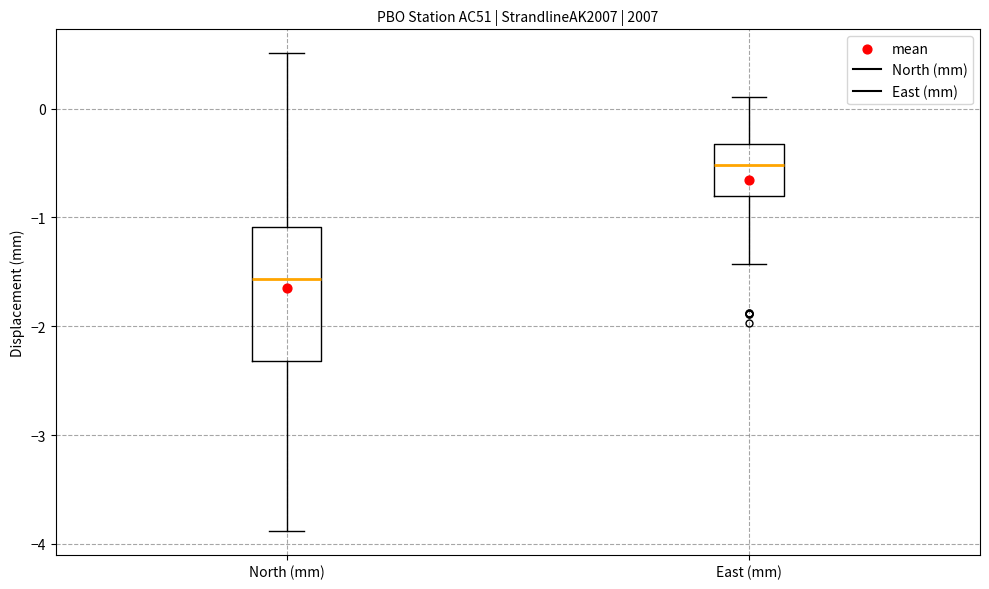

Reading left to right, transcribe this box plot: for each box, give where its median line is, the range the box spans, and where its two whiskers end, as read against the y-axis. The values are not printed on the chart, so give them approximately, as read against the axis.

North (mm): median -1.6, box -2.3 to -1.1, whiskers -3.9 to 0.5
East (mm): median -0.5, box -0.8 to -0.3, whiskers -1.4 to 0.1